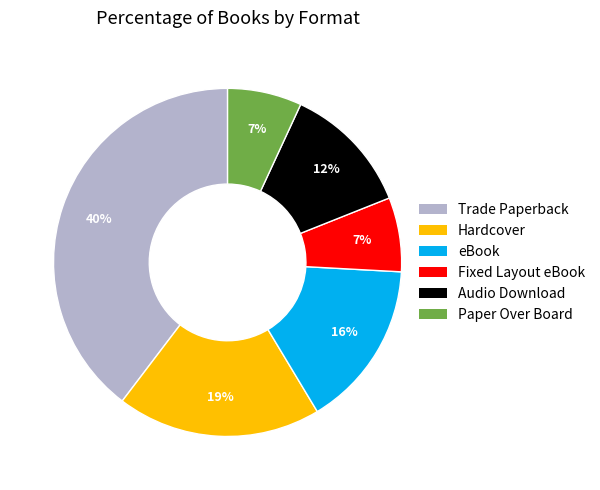

Is the sum of Trade Paperback and eBook greater than half?

Yes